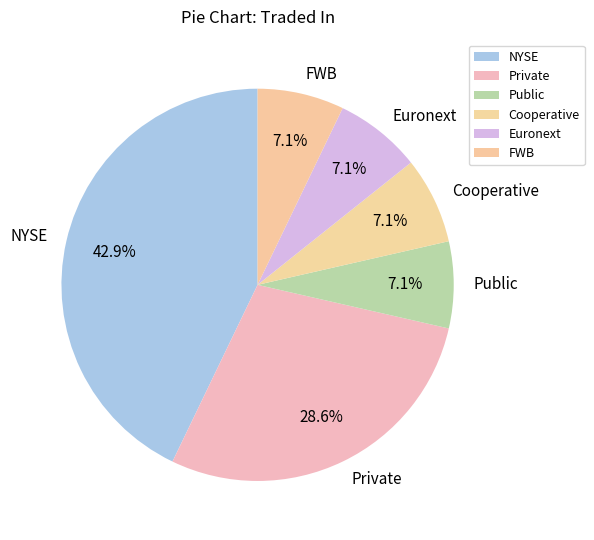

To the nearest percent, what portion does Public represent?

7%